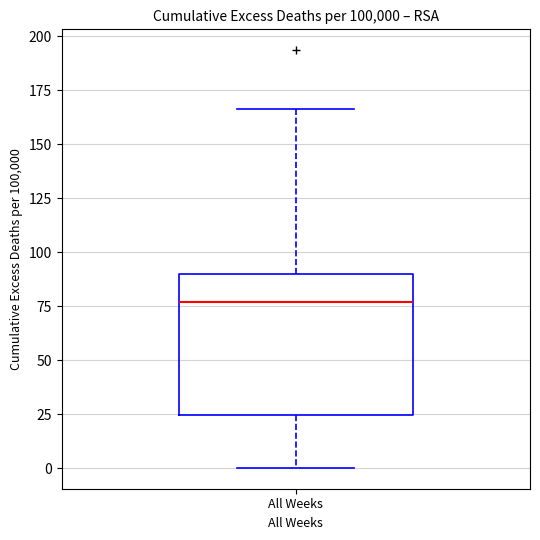

Transcribe this box plot: give where the median line is, the range the box spans, and where the two whiskers end, as read against the y-axis. The values are not printed on the chart, so give them approximately, as read against the axis.

median 75, box 25 to 90, whiskers 0 to 165